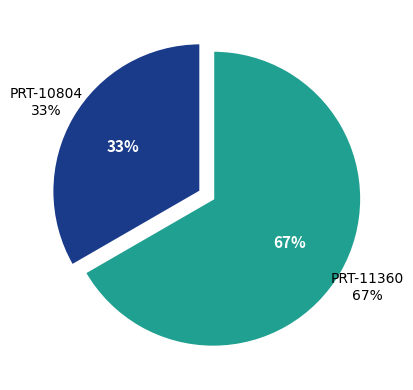

Which category has the smallest portion of the pie?

PRT-10804